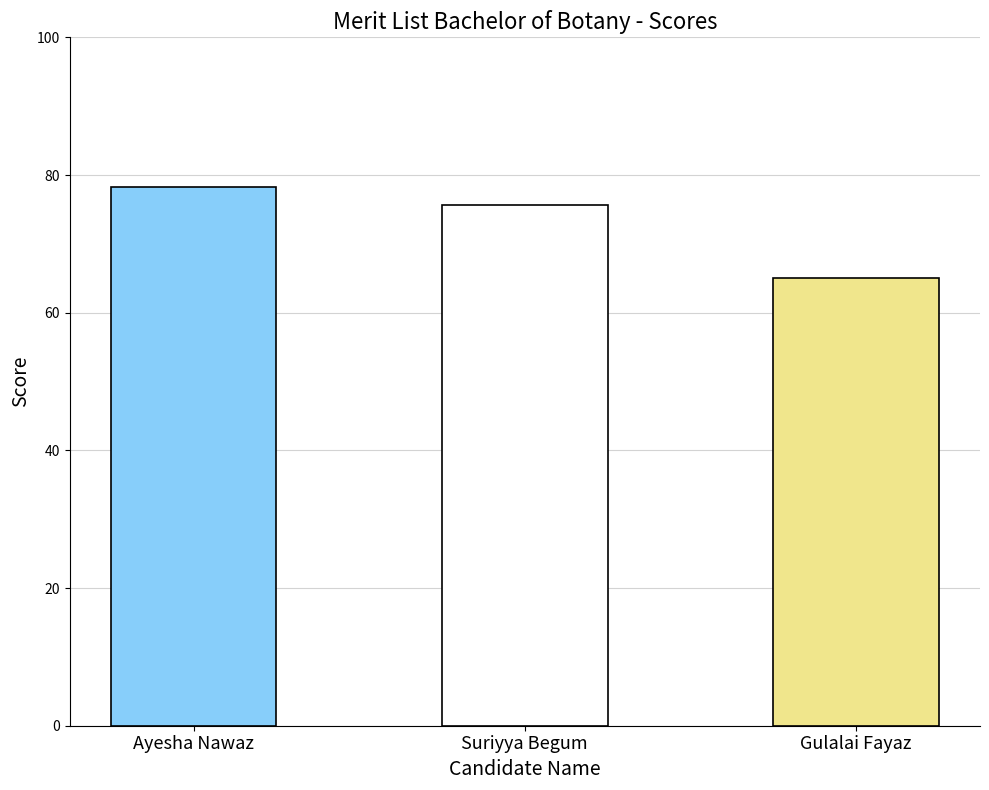

What position from the left is Suriyya Begum?

2